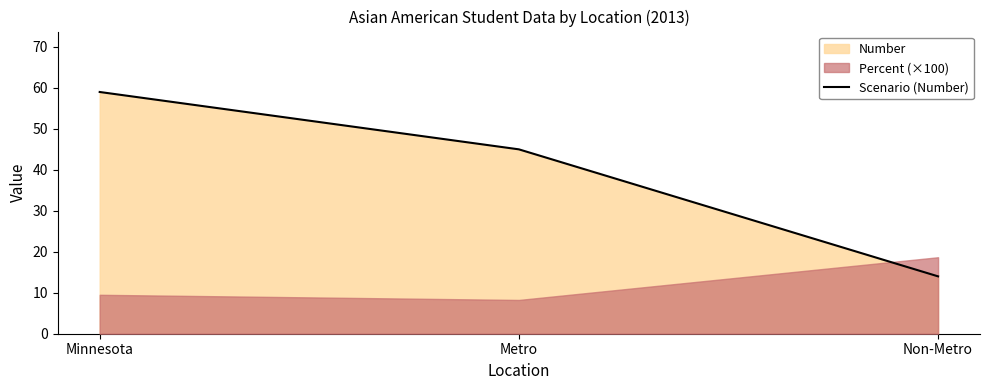

What is the label of the 2nd point from the left?

Metro